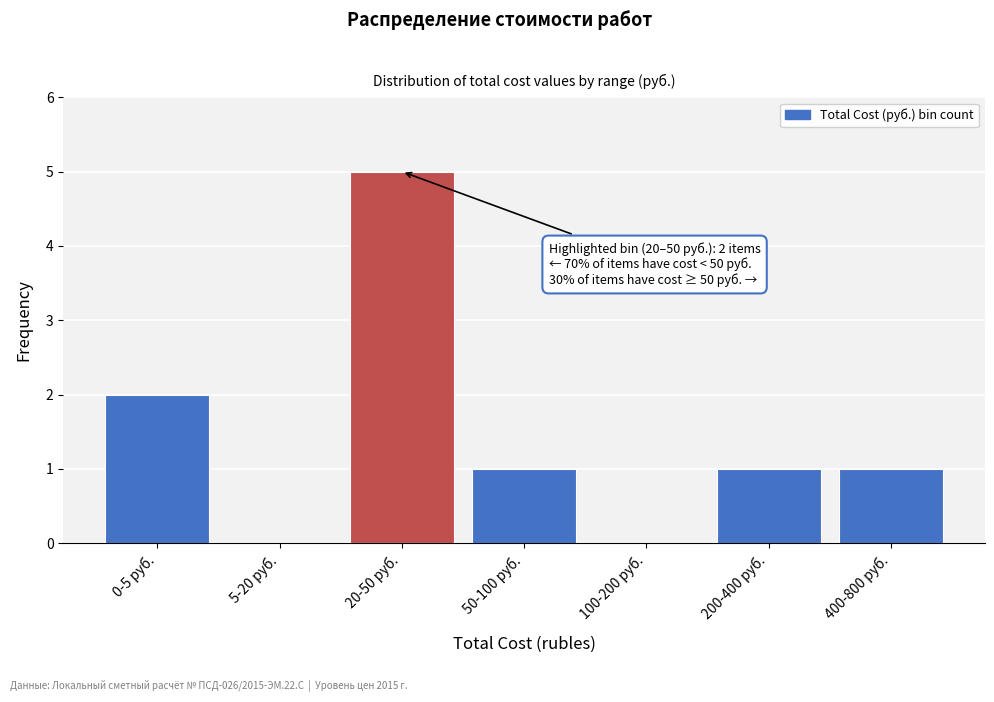

Reading right to left, what are all the values shown in this chart?

400-800 руб.=1	200-400 руб.=1	100-200 руб.=0	50-100 руб.=1	20-50 руб.=5	5-20 руб.=0	0-5 руб.=2